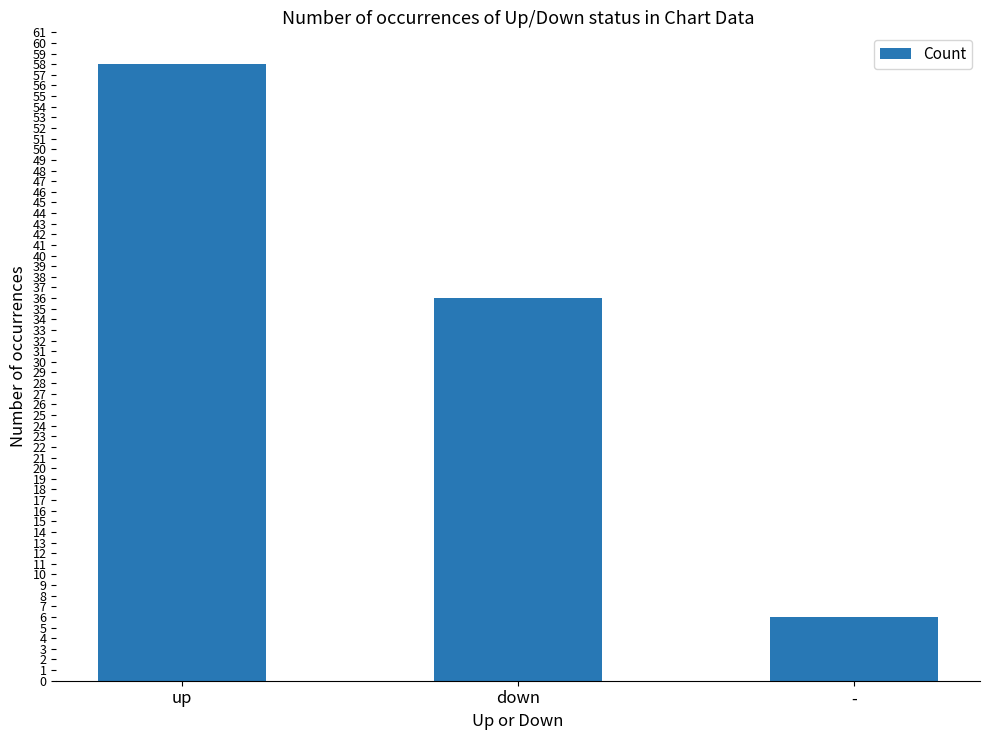

What is the difference between the second highest and minimum values?

30